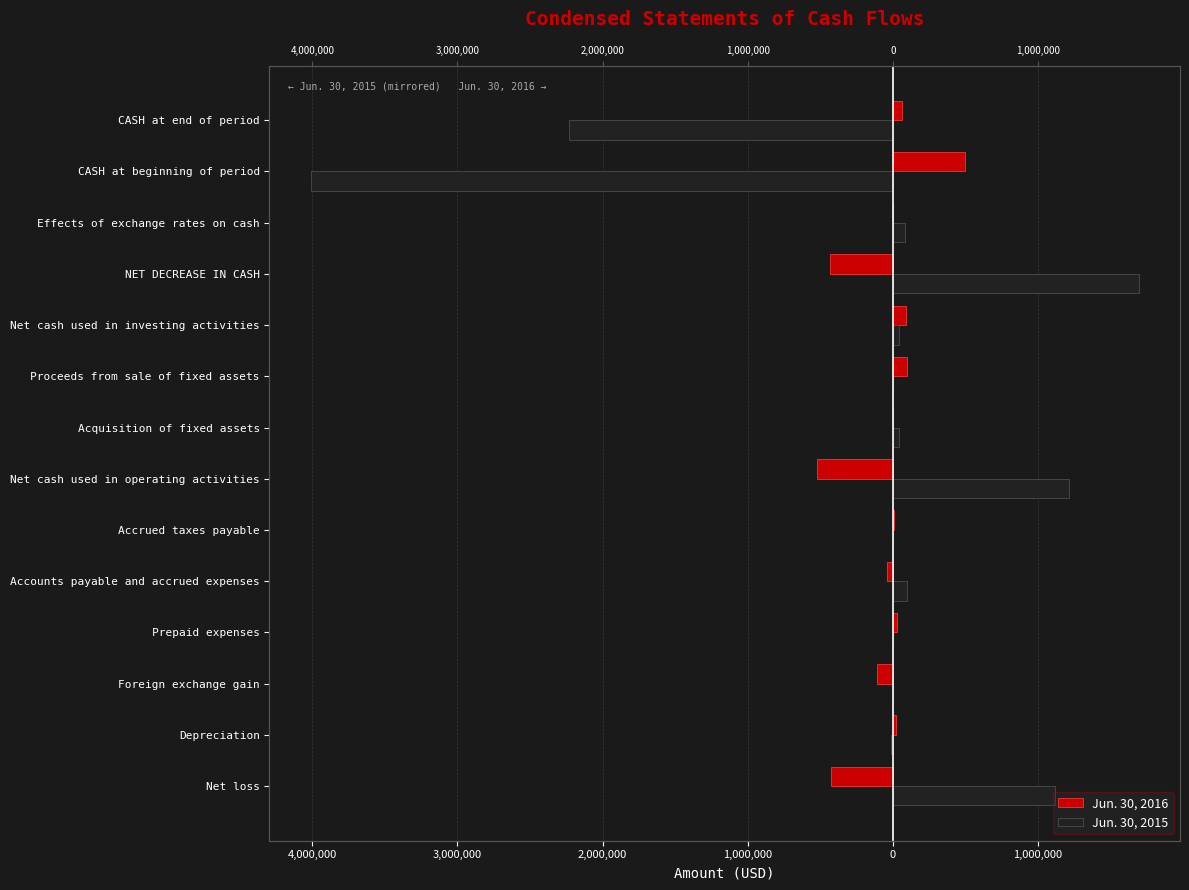

Reading left to right, extract all data points from this chart.

Jun. 30, 2016: -428142	24075	-112504	27071	-40003	7036	-522467	-1668	93768	92100	-430367	-1817	495136	62952
Jun. 30, 2015: 1113645	-15817	0	3648	97098	3564	1216081	38803	0	38803	1692494	85818	-4009884	-2231572